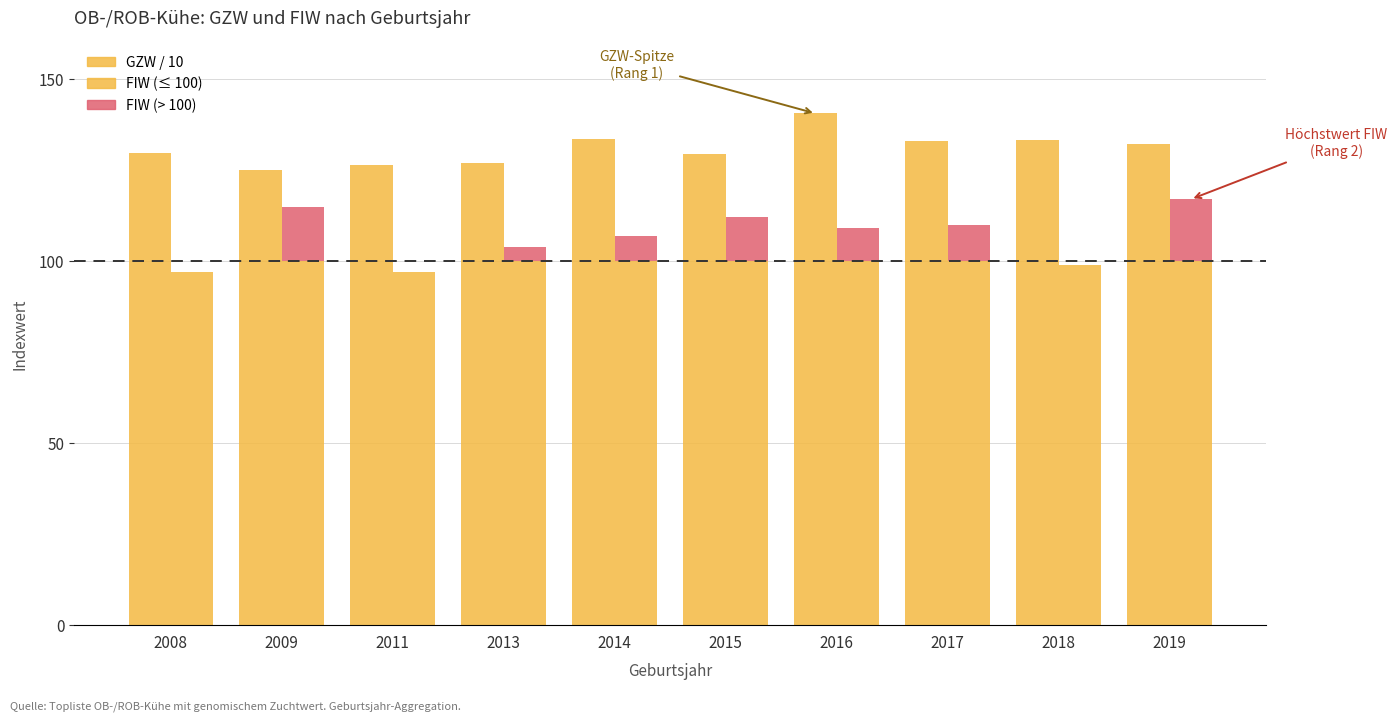

Is the value of FIW (> 100) at 2013 greater than the value of GZW / 10 at 2017?

No